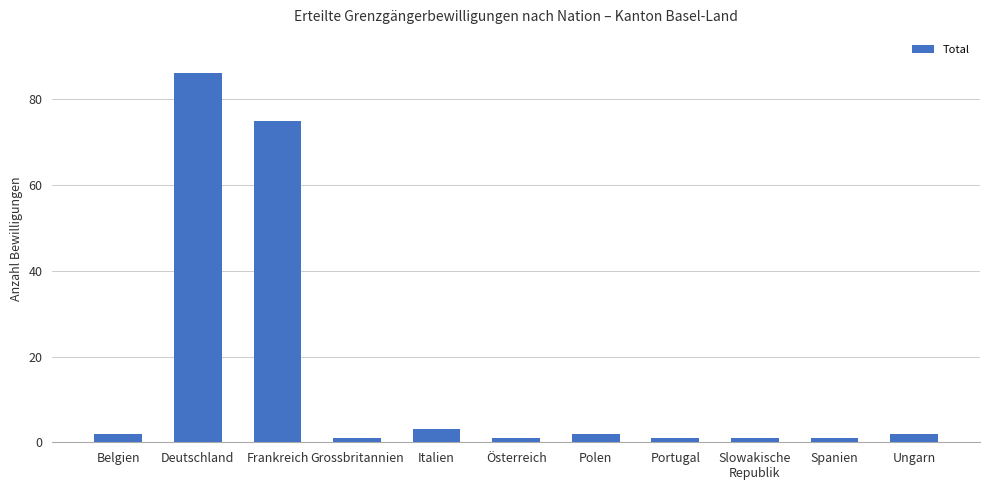

Approximately how many times larger is the value at Slowakische
Republik compared to Österreich?

1.0